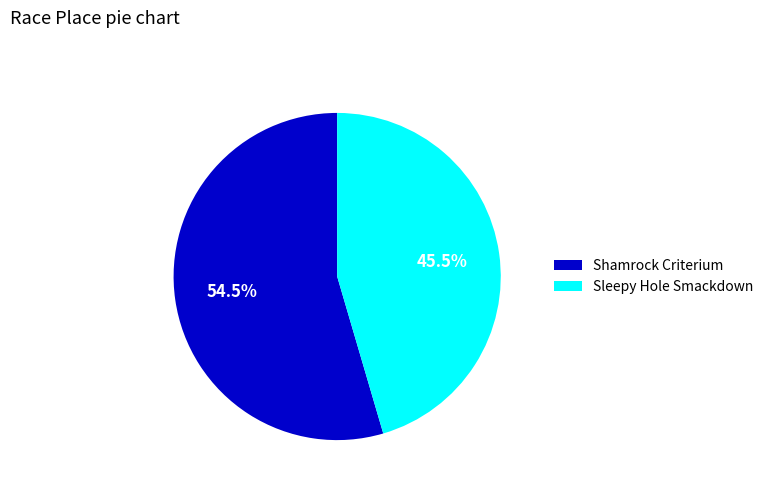

The Sleepy Hole Smackdown slice represents 54% of the pie. True or false?

False